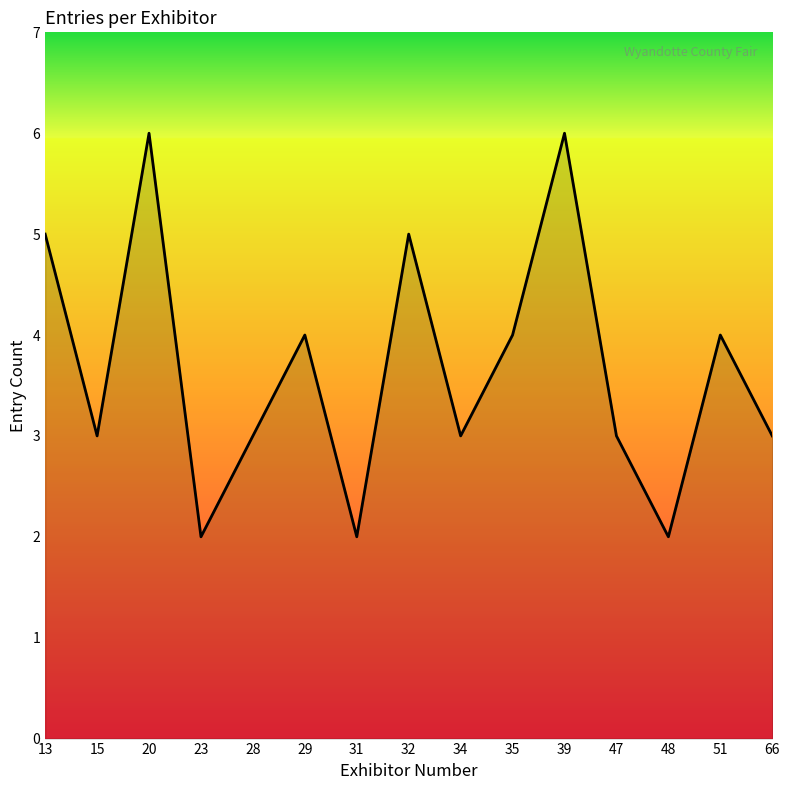

What is the difference between the maximum and minimum values?

4